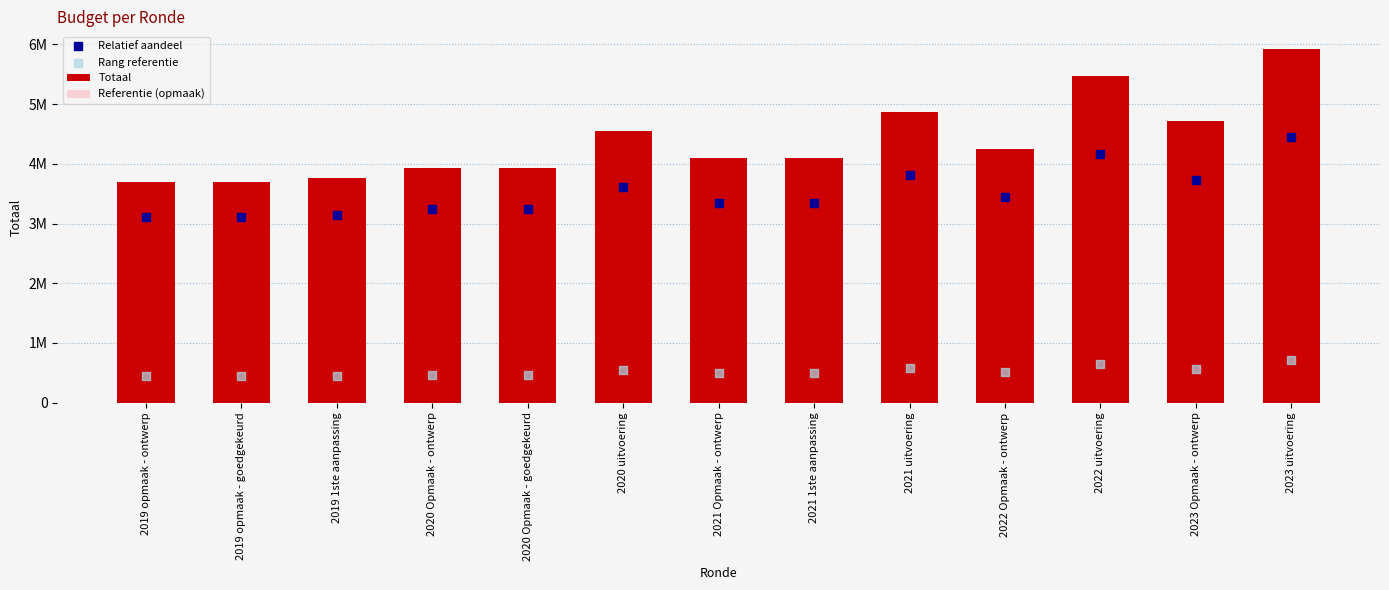

Which series has the largest Y range (max minus min)?

Totaal